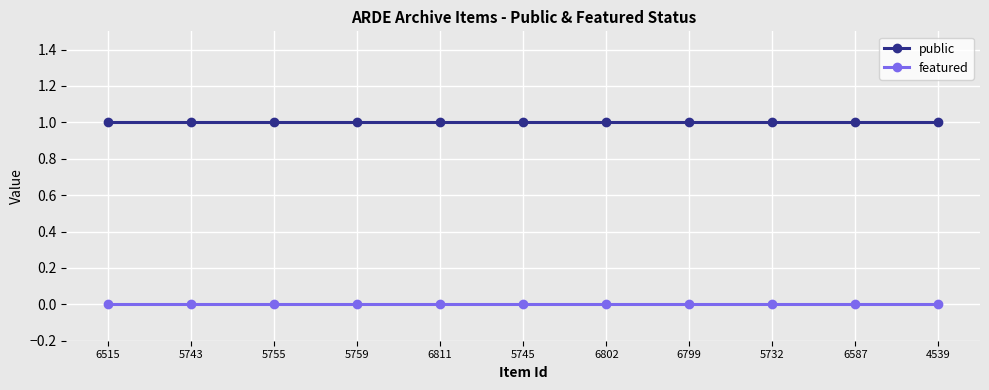

Is the value of public at 6802 greater than the value of featured at 5759?

Yes